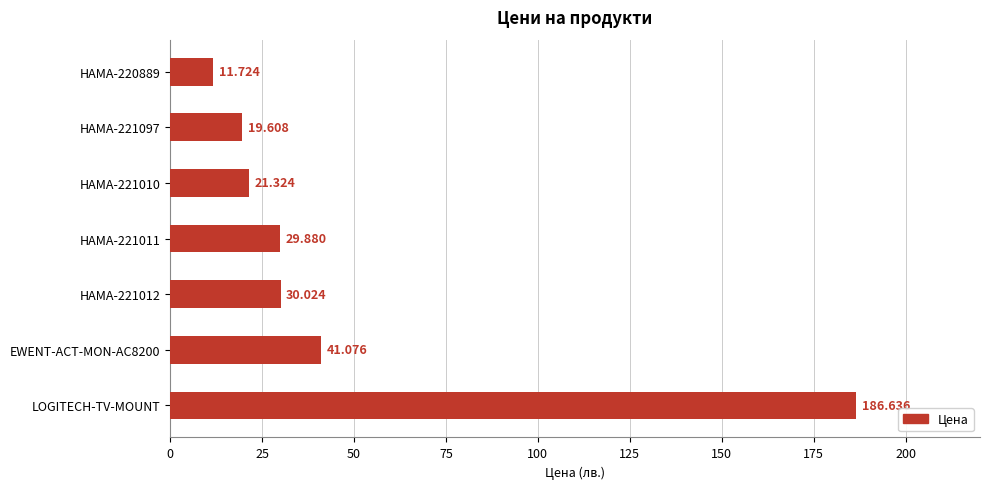

How many categories are shown in the chart?

7